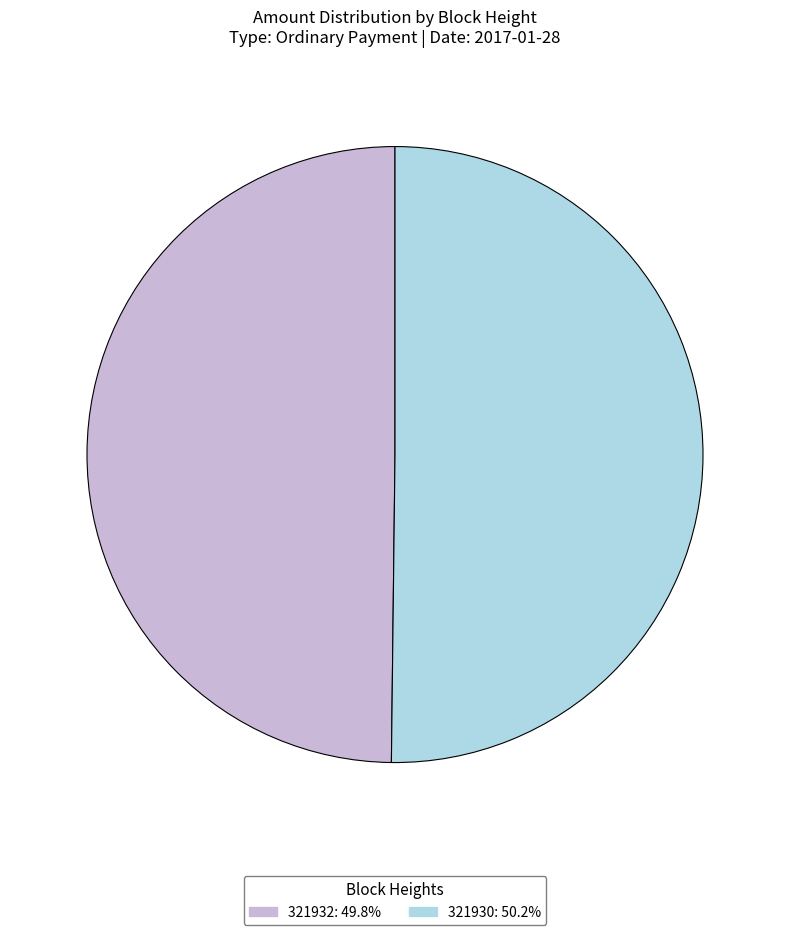

Do 321932 and 321930 together represent more than half of the pie?

Yes